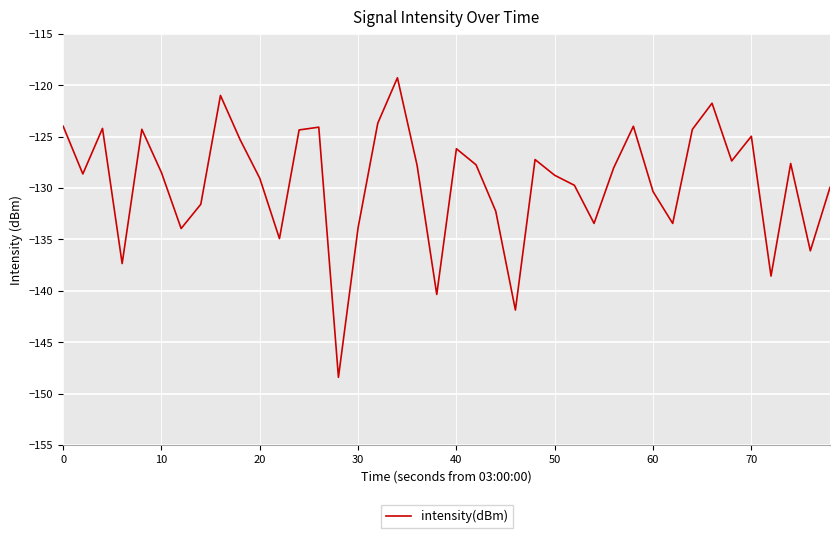

What is the smallest value displayed?

-148.4